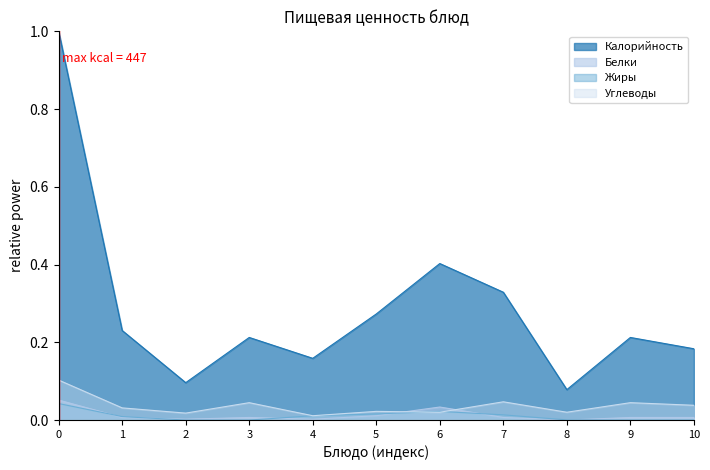

In Калорийность, how many points are higher than both neighbors (excluding endpoints)?

3